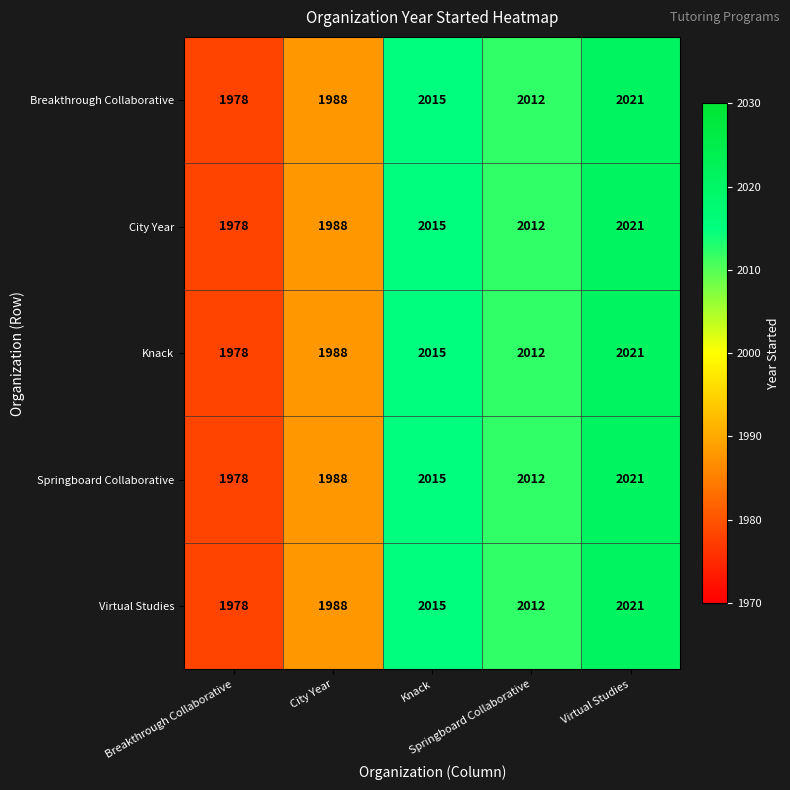

What is the smallest value displayed?

1978